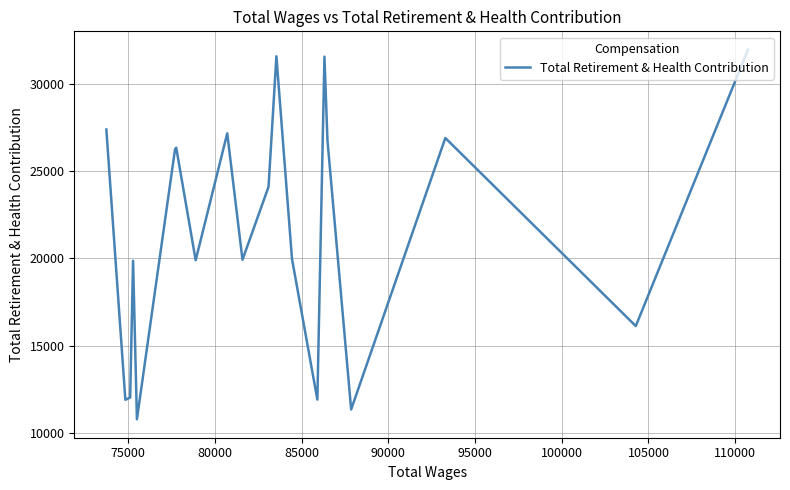

How many series are shown in this chart?

1